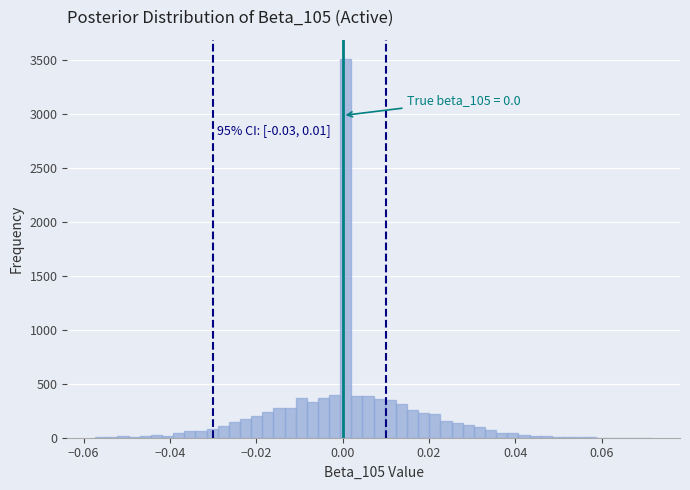

Read against the x-axis, roughly where is the centre of the tallest bar?

0.000